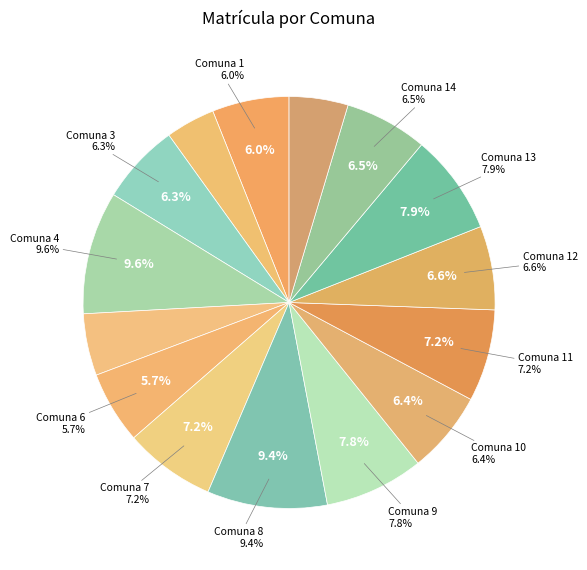

To the nearest percent, what is the average slice percentage?

7%